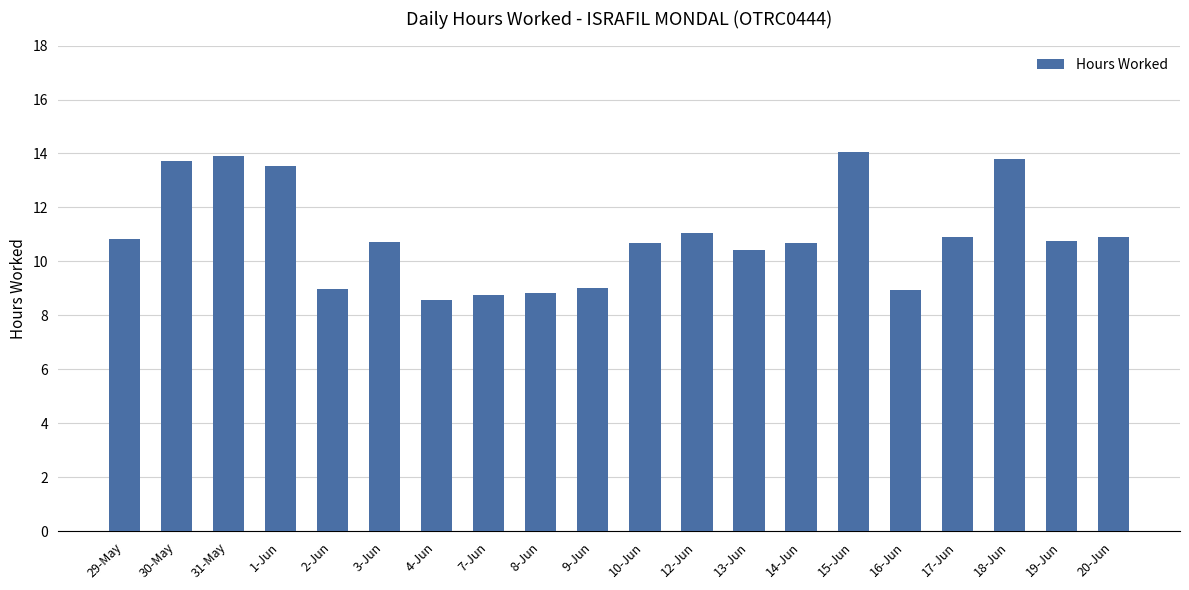

What is the label of the 17th bar from the right?

1-Jun